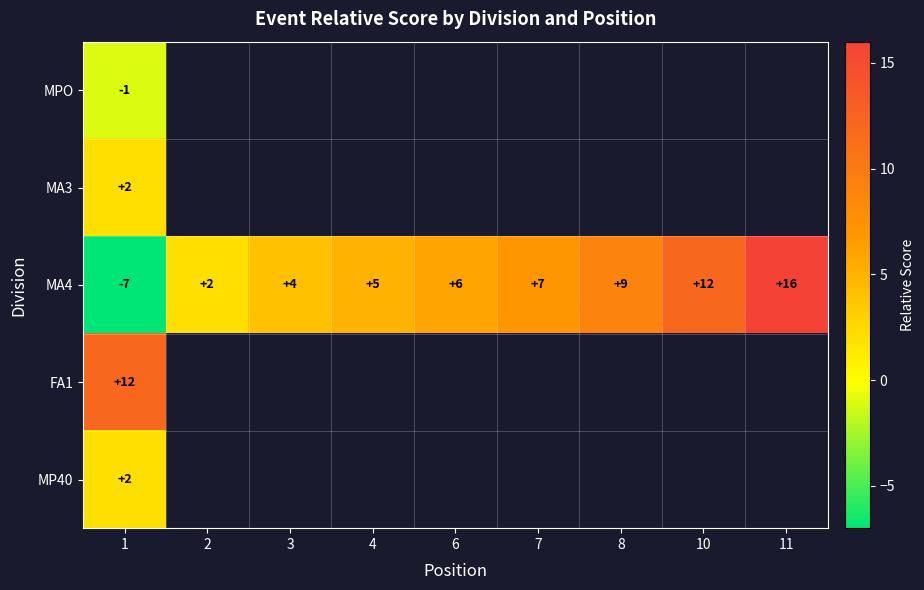

The value of MA4 at 4 is 2. True or false?

False